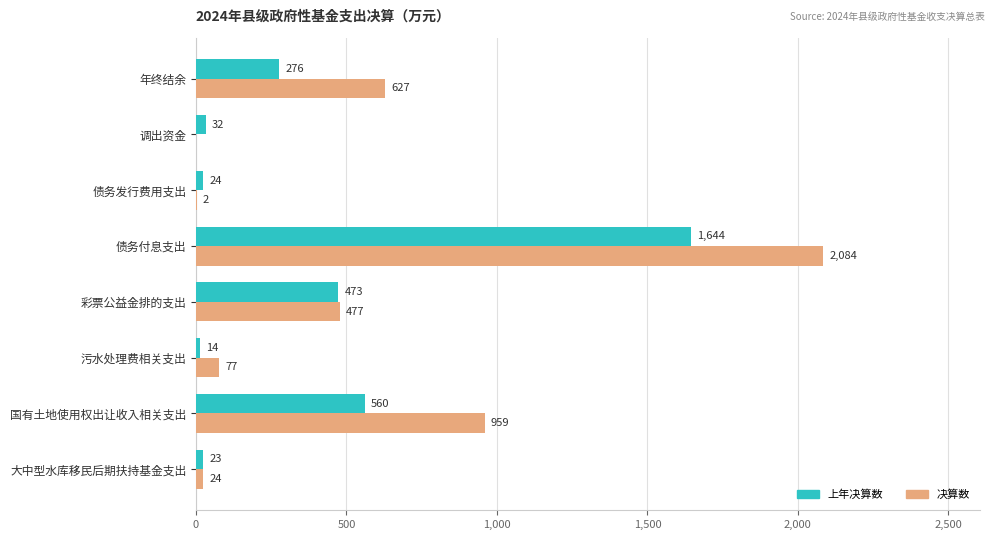

The value of 决算数 at 国有土地使用权出让收入相关支出 is 959. True or false?

True